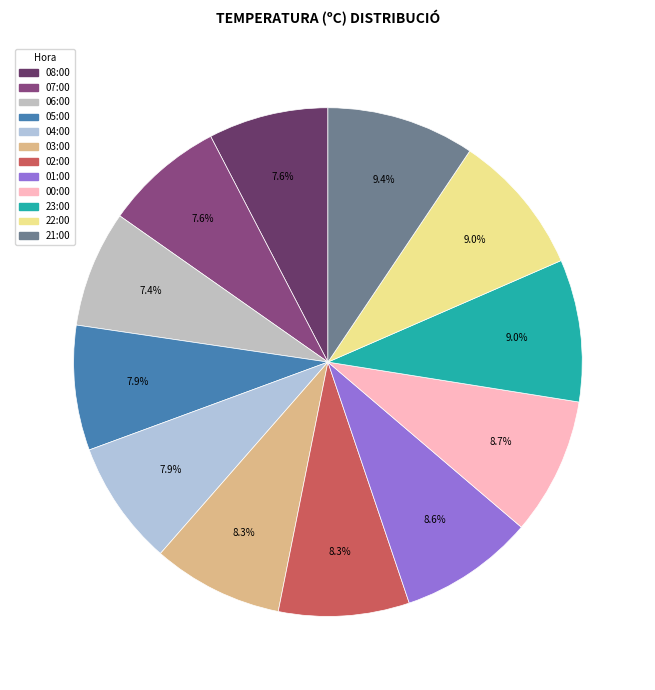

The 06:00 slice represents 7% of the pie. True or false?

True